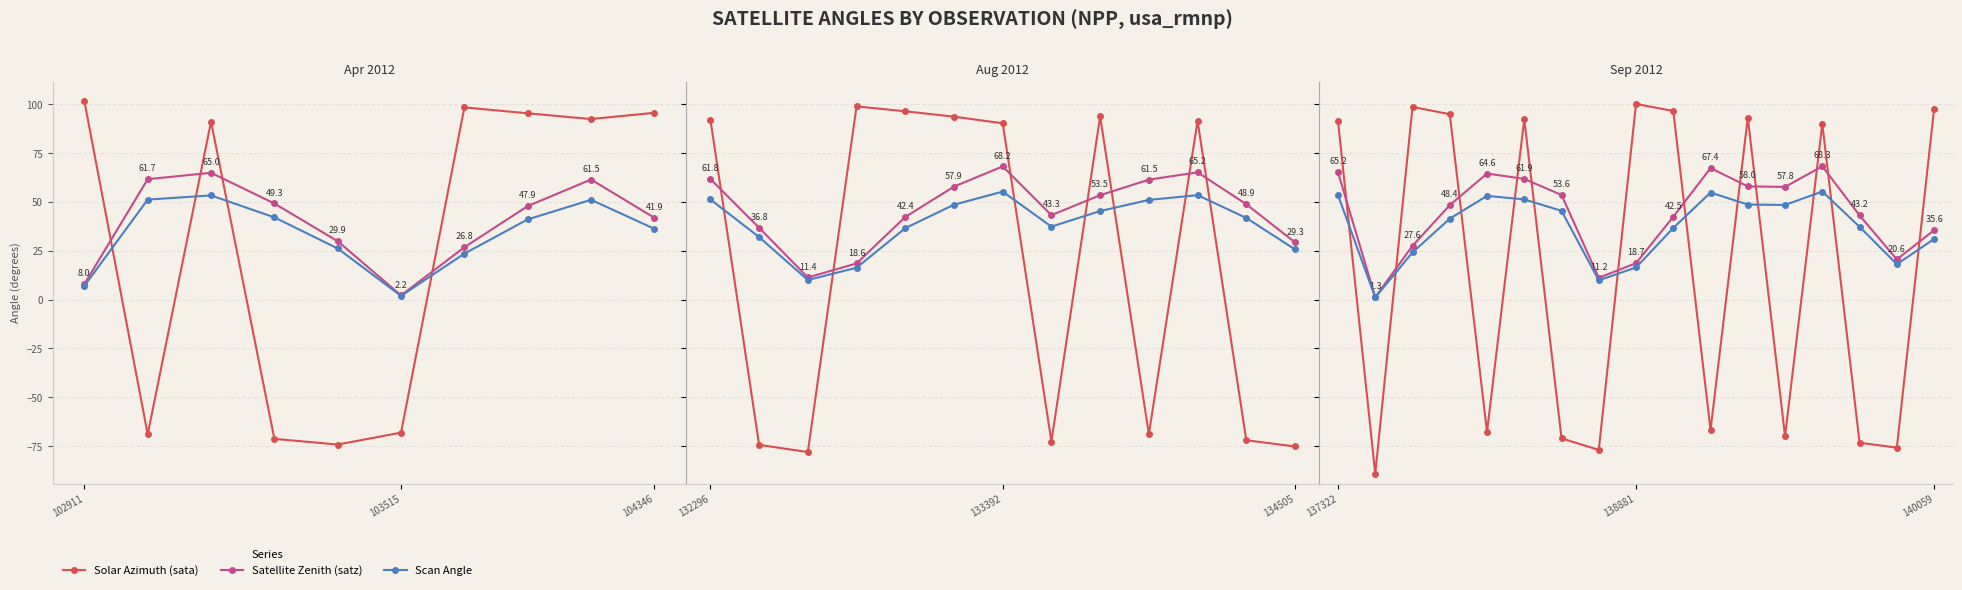

What is the lowest value of the Satellite Zenith (satz) series?

1.3